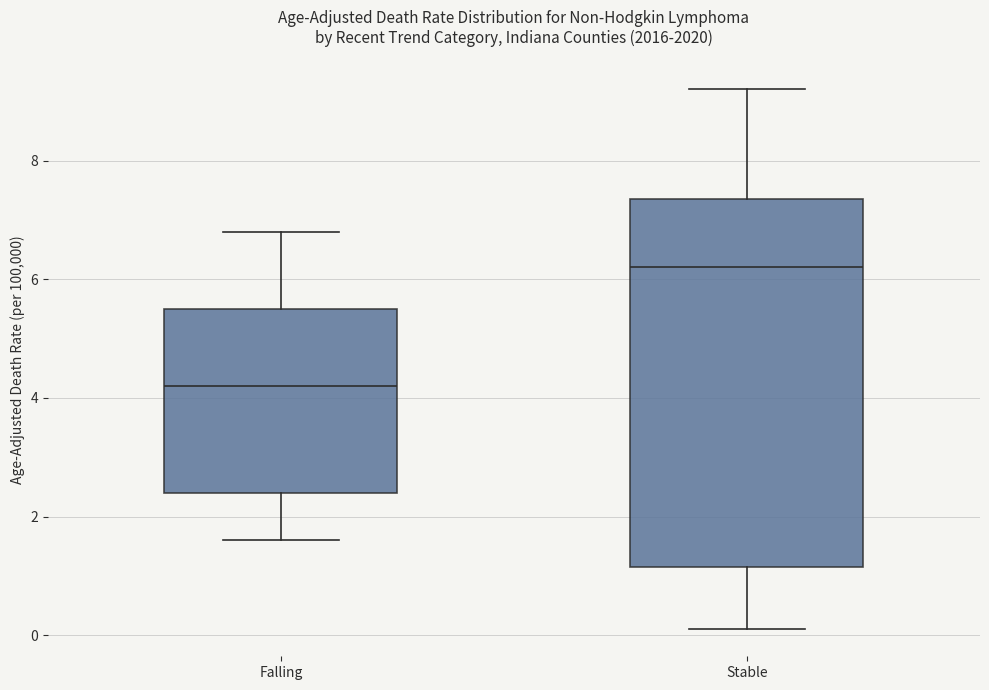

Which box is the tallest, from its lower edge to its upper edge?

Stable